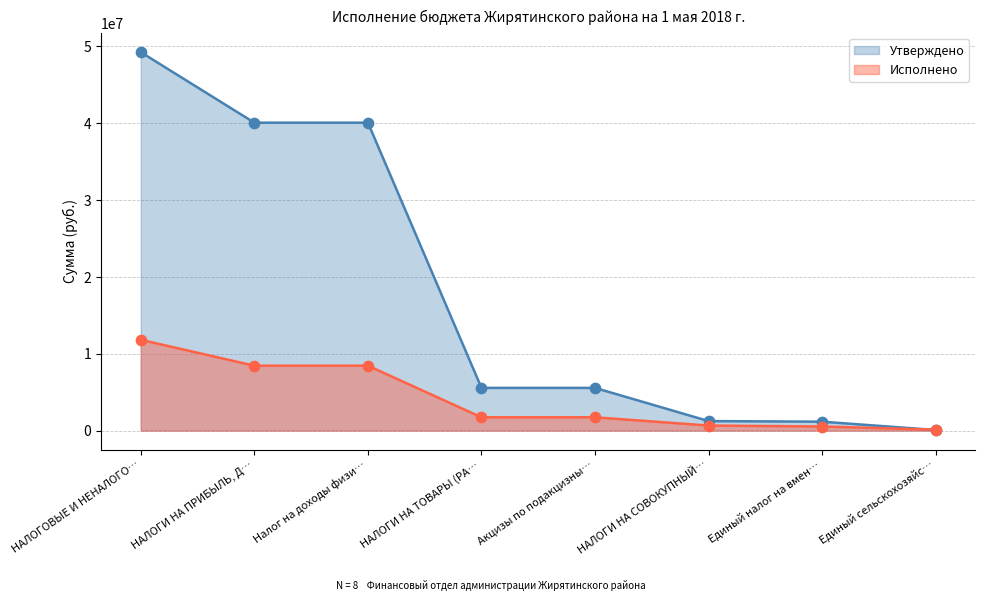

What are all the series names shown in the legend?

Утверждено, Исполнено